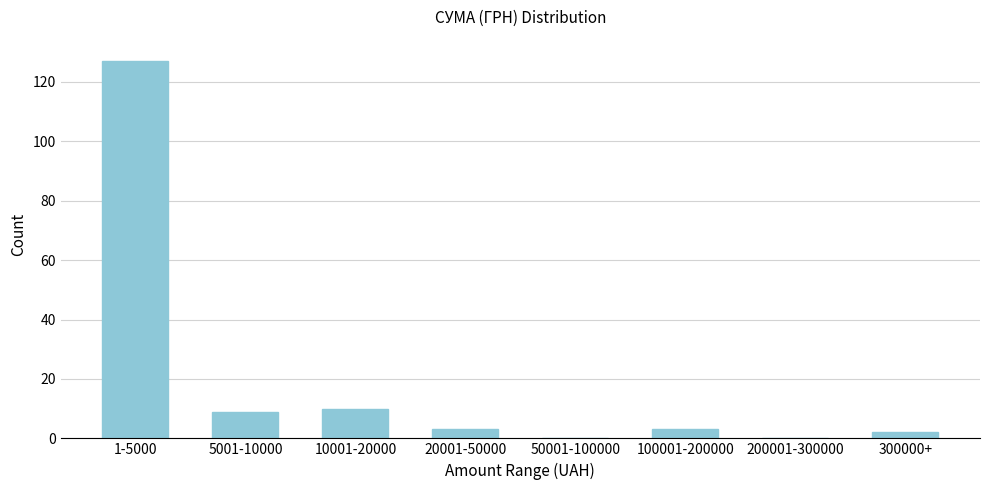

Reading right to left, extract all data points from this chart.

300000+=2	200001-300000=0	100001-200000=3	50001-100000=0	20001-50000=3	10001-20000=10	5001-10000=9	1-5000=127